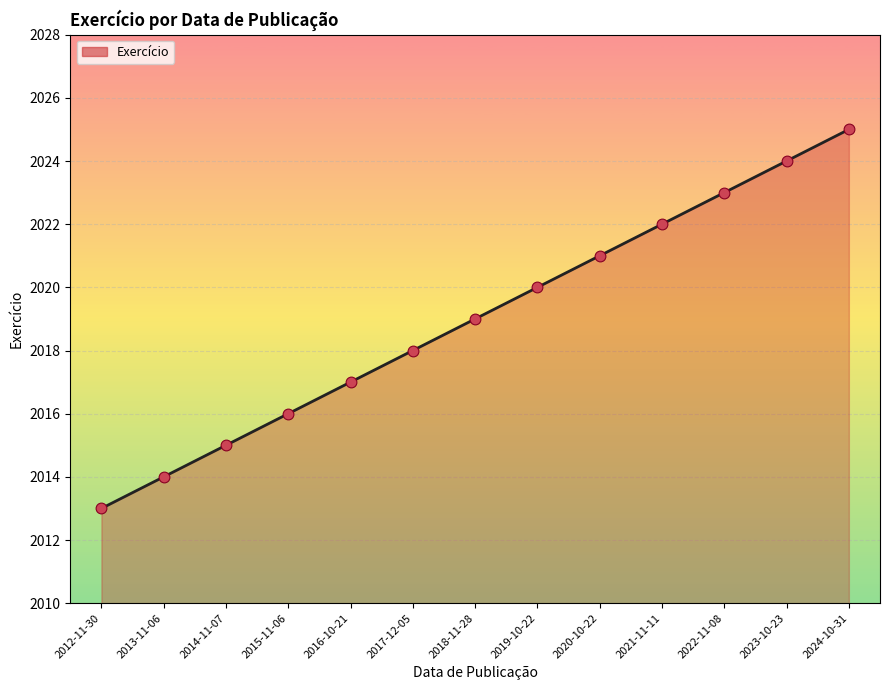

Which has a higher value, 2012-11-30 or 2023-10-23?

2023-10-23